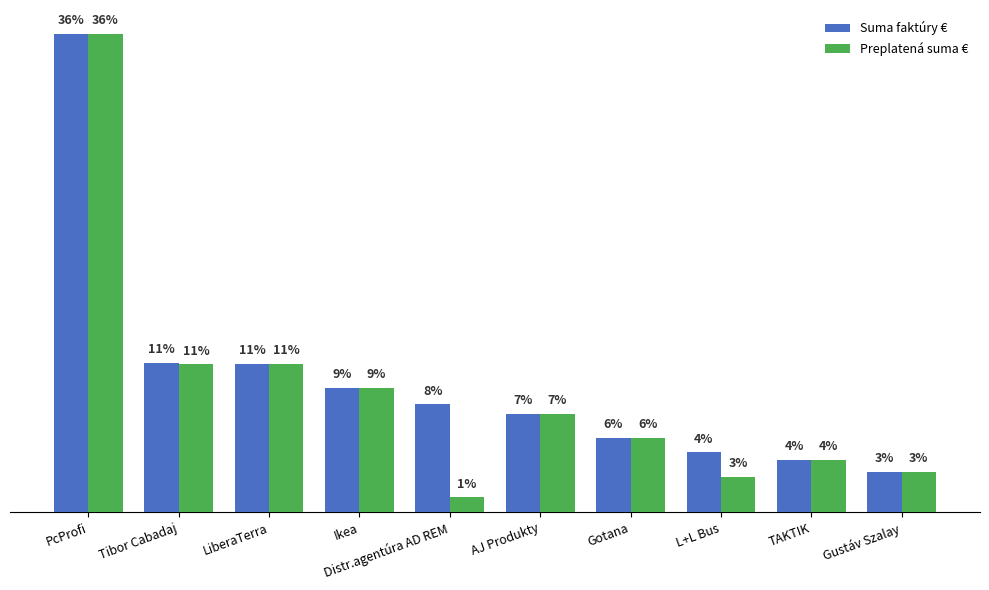

Does the chart contain stacked bars?

No